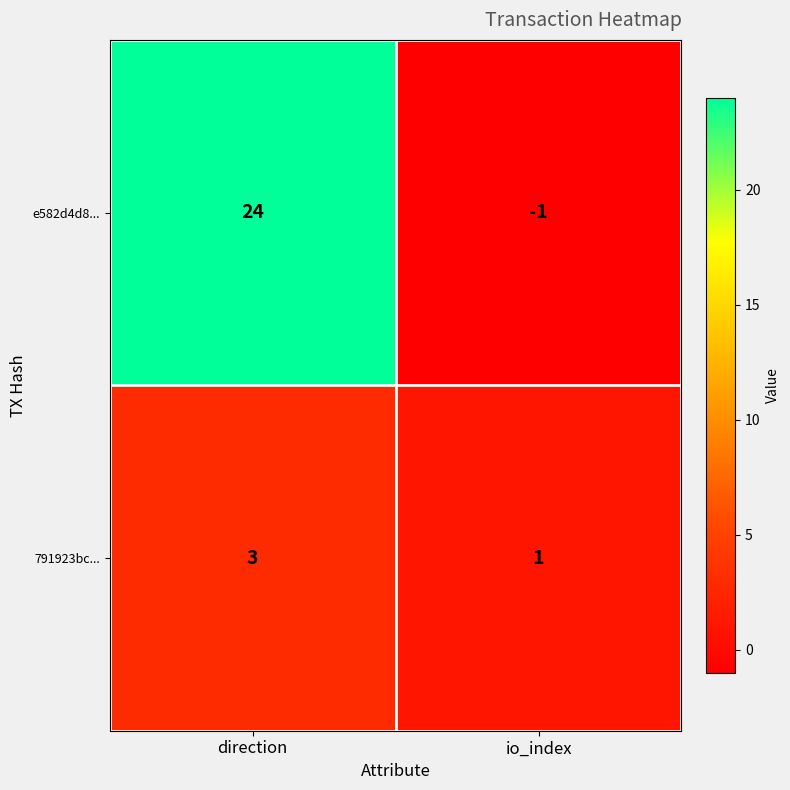

How many data points does each series have?

2